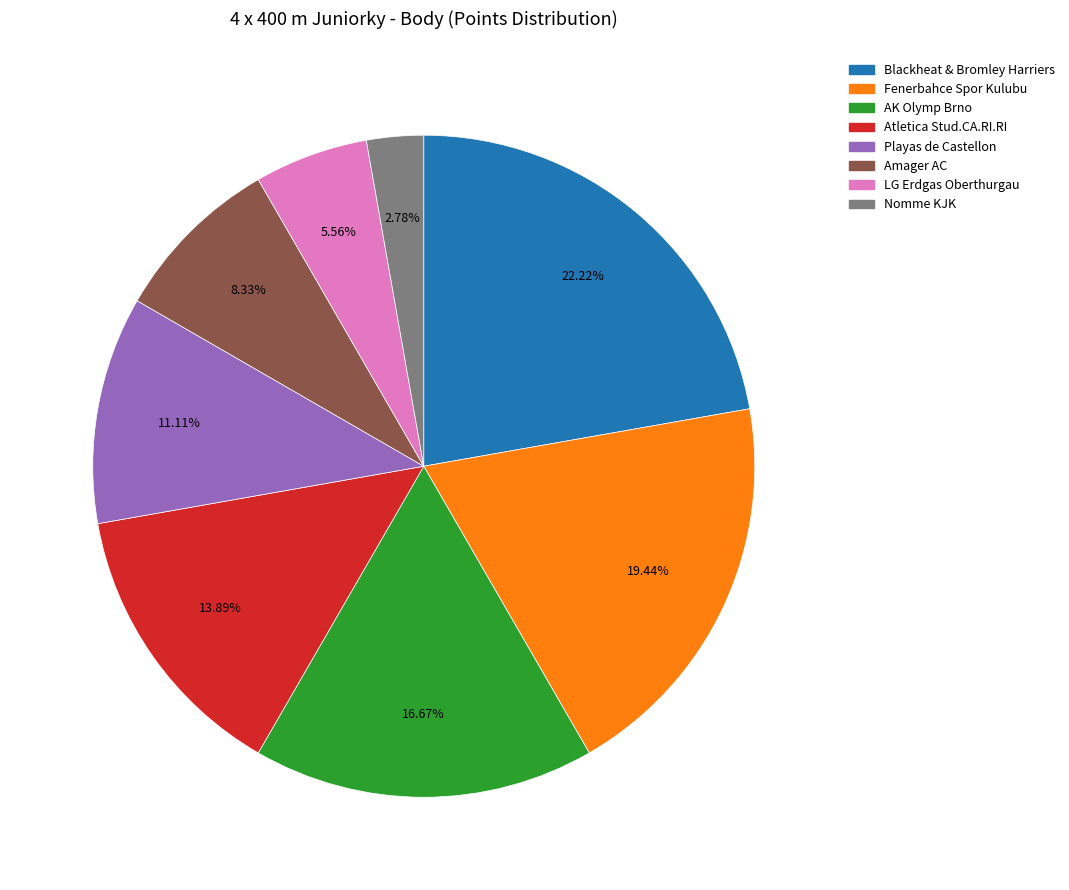

What is the total percentage of Playas de Castellon and Amager AC?

19.4%